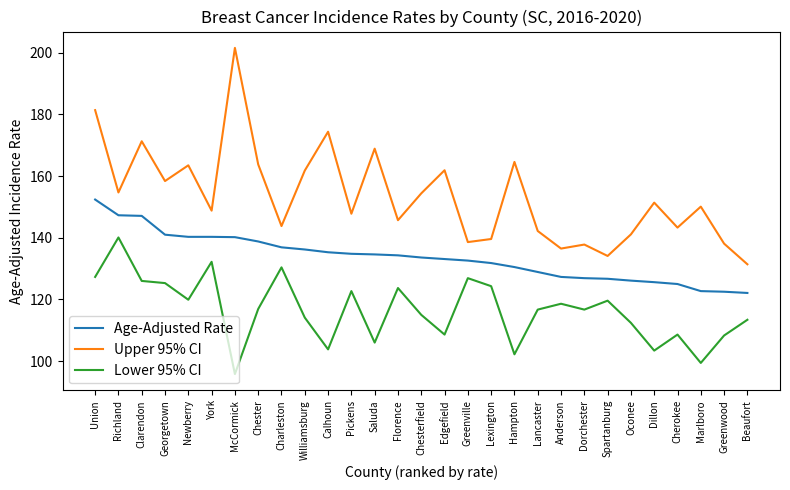

What is the lowest value of the Lower 95% CI series?

95.8